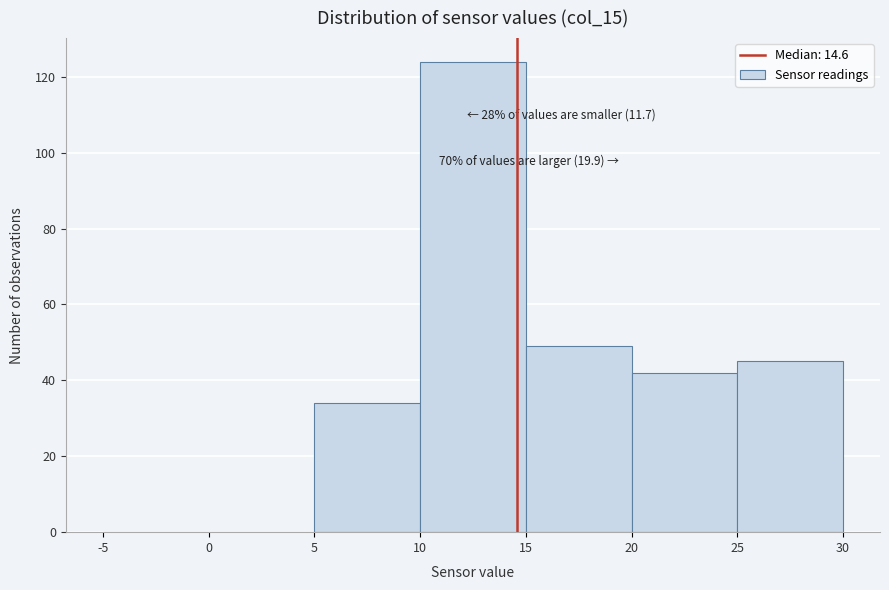

Over which range of the x-axis is the bar tallest?

10 to 15